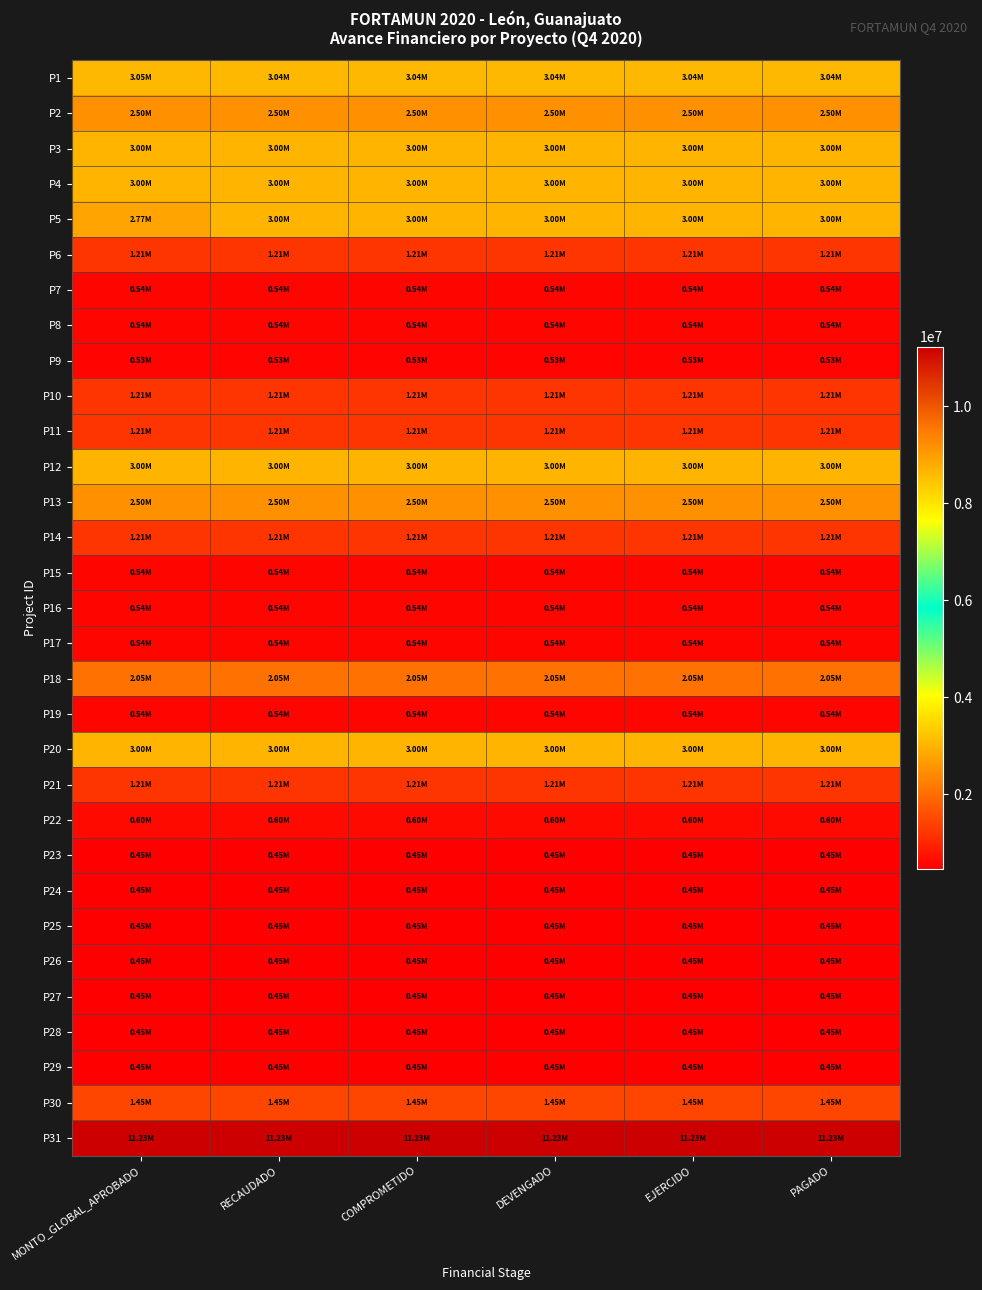

Reading right to left, extract all data points from this chart.

P1: PAGADO=3044796.1	EJERCIDO=3044796.1	DEVENGADO=3044796.1	COMPROMETIDO=3044796.1	RECAUDADO=3044796.1	MONTO_GLOBAL_APROBADO=3045081.3
P2: PAGADO=2501057.4	EJERCIDO=2501057.4	DEVENGADO=2501057.4	COMPROMETIDO=2501057.4	RECAUDADO=2501057.4	MONTO_GLOBAL_APROBADO=2501209.9
P3: PAGADO=2997483.5	EJERCIDO=2997483.5	DEVENGADO=2997483.5	COMPROMETIDO=2997483.5	RECAUDADO=2997483.5	MONTO_GLOBAL_APROBADO=2997669.9
P4: PAGADO=2997658.2	EJERCIDO=2997658.2	DEVENGADO=2997658.2	COMPROMETIDO=2997658.2	RECAUDADO=2997658.2	MONTO_GLOBAL_APROBADO=2997669.9
P5: PAGADO=2997627.9	EJERCIDO=2997627.9	DEVENGADO=2997627.9	COMPROMETIDO=2997669.9	RECAUDADO=2997669.9	MONTO_GLOBAL_APROBADO=2772768.0
P6: PAGADO=1212919.4	EJERCIDO=1212919.4	DEVENGADO=1212919.4	COMPROMETIDO=1212919.4	RECAUDADO=1212919.4	MONTO_GLOBAL_APROBADO=1212919.4
P7: PAGADO=541154.3	EJERCIDO=541154.3	DEVENGADO=541154.3	COMPROMETIDO=541154.3	RECAUDADO=541154.3	MONTO_GLOBAL_APROBADO=541300.5
P8: PAGADO=541300.5	EJERCIDO=541300.5	DEVENGADO=541300.5	COMPROMETIDO=541300.5	RECAUDADO=541300.5	MONTO_GLOBAL_APROBADO=541300.5
P9: PAGADO=525539.7	EJERCIDO=525539.7	DEVENGADO=525539.7	COMPROMETIDO=525539.7	RECAUDADO=525539.7	MONTO_GLOBAL_APROBADO=525539.7
P10: PAGADO=1212919.4	EJERCIDO=1212919.4	DEVENGADO=1212919.4	COMPROMETIDO=1212919.4	RECAUDADO=1212919.4	MONTO_GLOBAL_APROBADO=1212919.4
P11: PAGADO=1212919.4	EJERCIDO=1212919.4	DEVENGADO=1212919.4	COMPROMETIDO=1212919.4	RECAUDADO=1212919.4	MONTO_GLOBAL_APROBADO=1212919.4
P12: PAGADO=2997084.4	EJERCIDO=2997084.4	DEVENGADO=2997084.4	COMPROMETIDO=2997084.4	RECAUDADO=2997084.4	MONTO_GLOBAL_APROBADO=2997669.9
P13: PAGADO=2501199.0	EJERCIDO=2501199.0	DEVENGADO=2501199.0	COMPROMETIDO=2501199.0	RECAUDADO=2501199.0	MONTO_GLOBAL_APROBADO=2501209.9
P14: PAGADO=1212919.4	EJERCIDO=1212919.4	DEVENGADO=1212919.4	COMPROMETIDO=1212919.4	RECAUDADO=1212919.4	MONTO_GLOBAL_APROBADO=1212919.4
P15: PAGADO=541252.7	EJERCIDO=541252.7	DEVENGADO=541252.7	COMPROMETIDO=541252.7	RECAUDADO=541252.7	MONTO_GLOBAL_APROBADO=541300.5
P16: PAGADO=541290.0	EJERCIDO=541290.0	DEVENGADO=541290.0	COMPROMETIDO=541290.0	RECAUDADO=541290.0	MONTO_GLOBAL_APROBADO=541300.5
P17: PAGADO=541290.0	EJERCIDO=541290.0	DEVENGADO=541290.0	COMPROMETIDO=541290.0	RECAUDADO=541290.0	MONTO_GLOBAL_APROBADO=541300.5
P18: PAGADO=2050589.6	EJERCIDO=2050589.6	DEVENGADO=2050589.6	COMPROMETIDO=2050589.6	RECAUDADO=2050589.6	MONTO_GLOBAL_APROBADO=2050775.9
P19: PAGADO=541300.5	EJERCIDO=541300.5	DEVENGADO=541300.5	COMPROMETIDO=541300.5	RECAUDADO=541300.5	MONTO_GLOBAL_APROBADO=541300.5
P20: PAGADO=2997220.0	EJERCIDO=2997220.0	DEVENGADO=2997220.0	COMPROMETIDO=2997220.0	RECAUDADO=2997220.0	MONTO_GLOBAL_APROBADO=2997669.9
P21: PAGADO=1212919.4	EJERCIDO=1212919.4	DEVENGADO=1212919.4	COMPROMETIDO=1212919.4	RECAUDADO=1212919.4	MONTO_GLOBAL_APROBADO=1212919.4
P22: PAGADO=599520.1	EJERCIDO=599520.1	DEVENGADO=599520.1	COMPROMETIDO=599520.1	RECAUDADO=599520.1	MONTO_GLOBAL_APROBADO=599520.1
P23: PAGADO=447267.3	EJERCIDO=447267.3	DEVENGADO=447267.3	COMPROMETIDO=447267.3	RECAUDADO=447267.3	MONTO_GLOBAL_APROBADO=447267.5
P24: PAGADO=447265.1	EJERCIDO=447265.1	DEVENGADO=447265.1	COMPROMETIDO=447265.1	RECAUDADO=447265.1	MONTO_GLOBAL_APROBADO=447267.5
P25: PAGADO=447267.5	EJERCIDO=447267.5	DEVENGADO=447267.5	COMPROMETIDO=447267.5	RECAUDADO=447267.5	MONTO_GLOBAL_APROBADO=447267.5
P26: PAGADO=446956.8	EJERCIDO=446956.8	DEVENGADO=446956.8	COMPROMETIDO=446956.8	RECAUDADO=446956.8	MONTO_GLOBAL_APROBADO=447267.5
P27: PAGADO=447243.6	EJERCIDO=447243.6	DEVENGADO=447243.6	COMPROMETIDO=447243.6	RECAUDADO=447243.6	MONTO_GLOBAL_APROBADO=447267.5
P28: PAGADO=447265.7	EJERCIDO=447265.7	DEVENGADO=447265.7	COMPROMETIDO=447265.7	RECAUDADO=447265.7	MONTO_GLOBAL_APROBADO=447267.5
P29: PAGADO=447265.7	EJERCIDO=447265.7	DEVENGADO=447265.7	COMPROMETIDO=447265.7	RECAUDADO=447265.7	MONTO_GLOBAL_APROBADO=447267.5
P30: PAGADO=1447376.9	EJERCIDO=1447376.9	DEVENGADO=1447376.9	COMPROMETIDO=1447376.9	RECAUDADO=1447376.9	MONTO_GLOBAL_APROBADO=1449313.0
P31: PAGADO=11233692.4	EJERCIDO=11233692.4	DEVENGADO=11233692.4	COMPROMETIDO=11233692.4	RECAUDADO=11233692.4	MONTO_GLOBAL_APROBADO=11233692.4